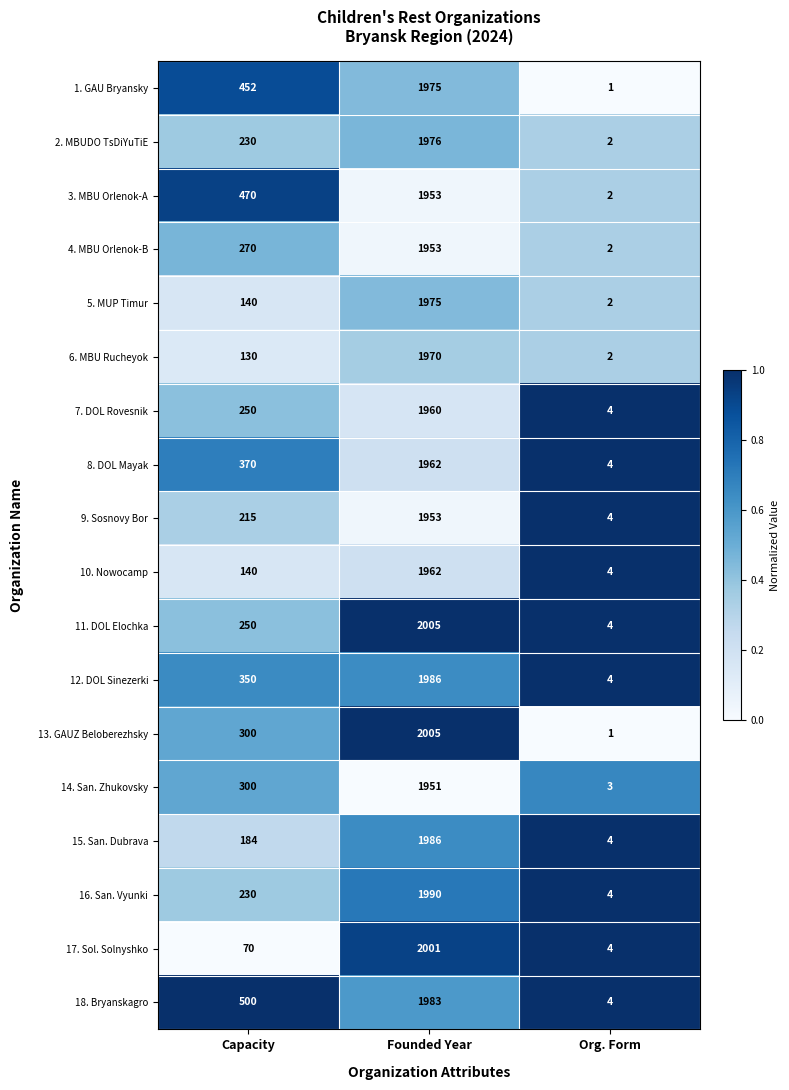

The 14. San. Zhukovsky series shows 1951 at Founded Year. True or false?

True